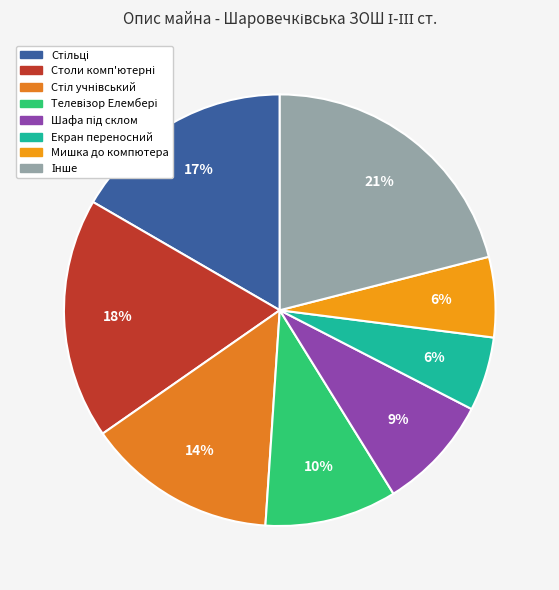

What percentage is the Телевізор Елембері slice, to the nearest percent?

10%